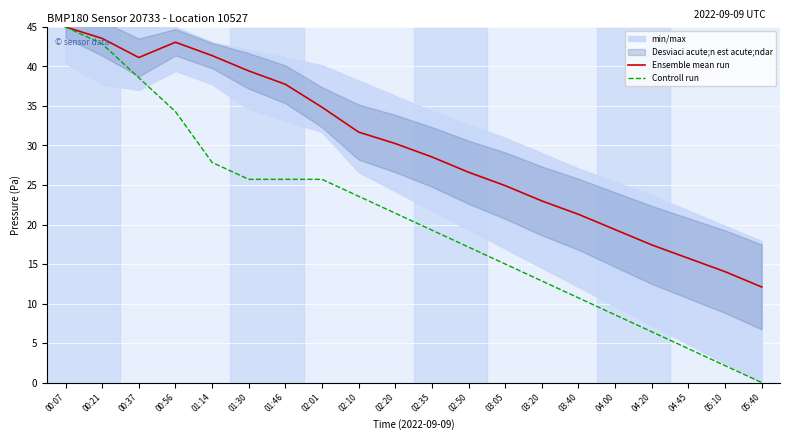

True or false: Controll run and Ensemble mean run intersect in this chart.

False